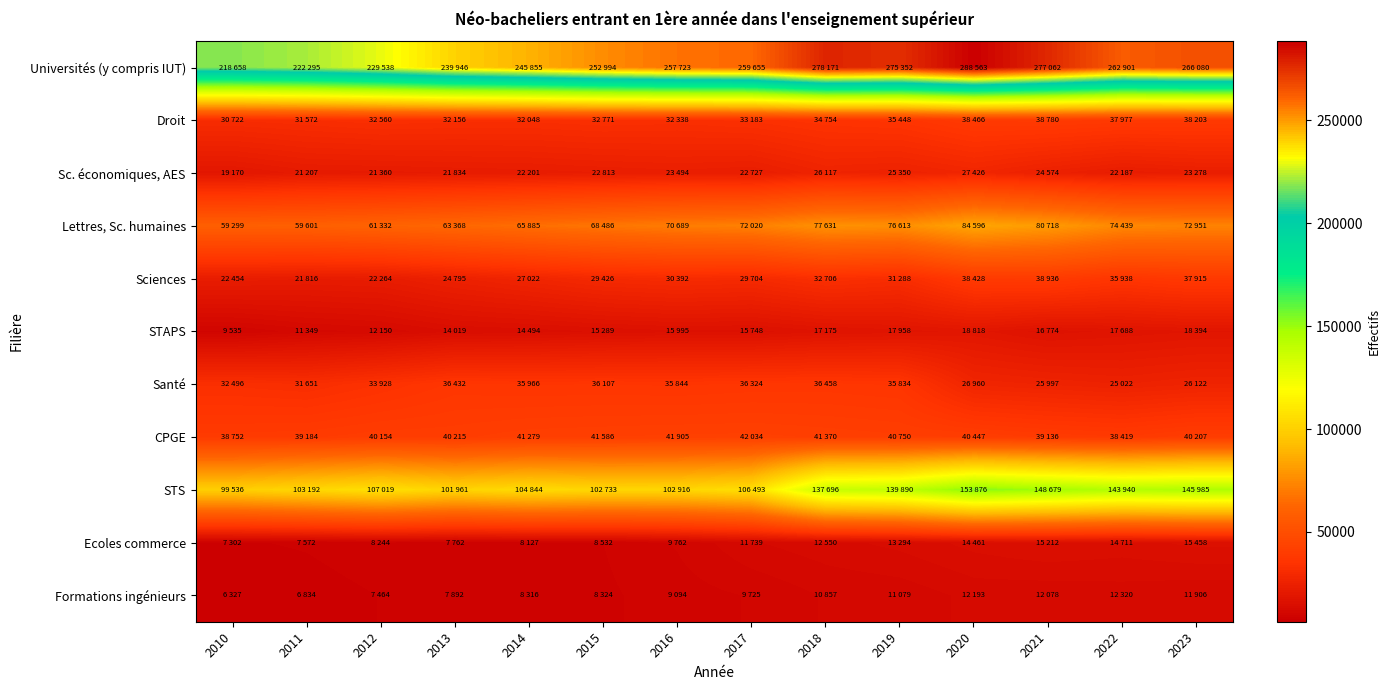

What is the spread (max minus min) of values at 2010?

212331